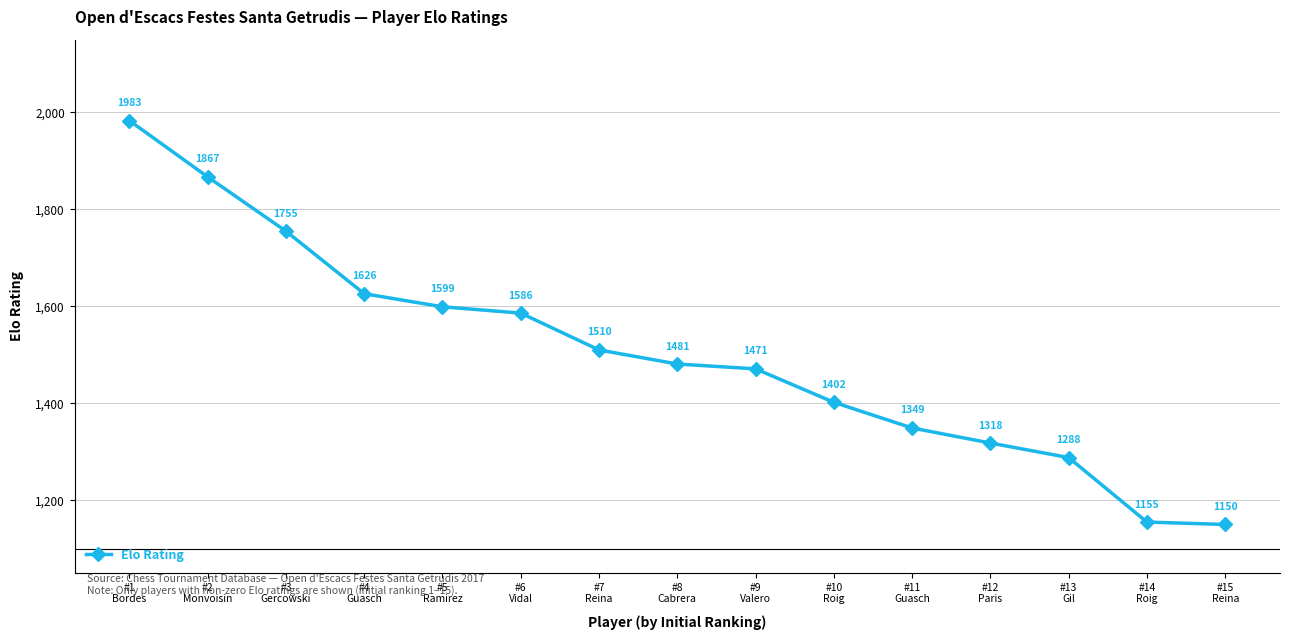

How many lines are shown in the chart?

1